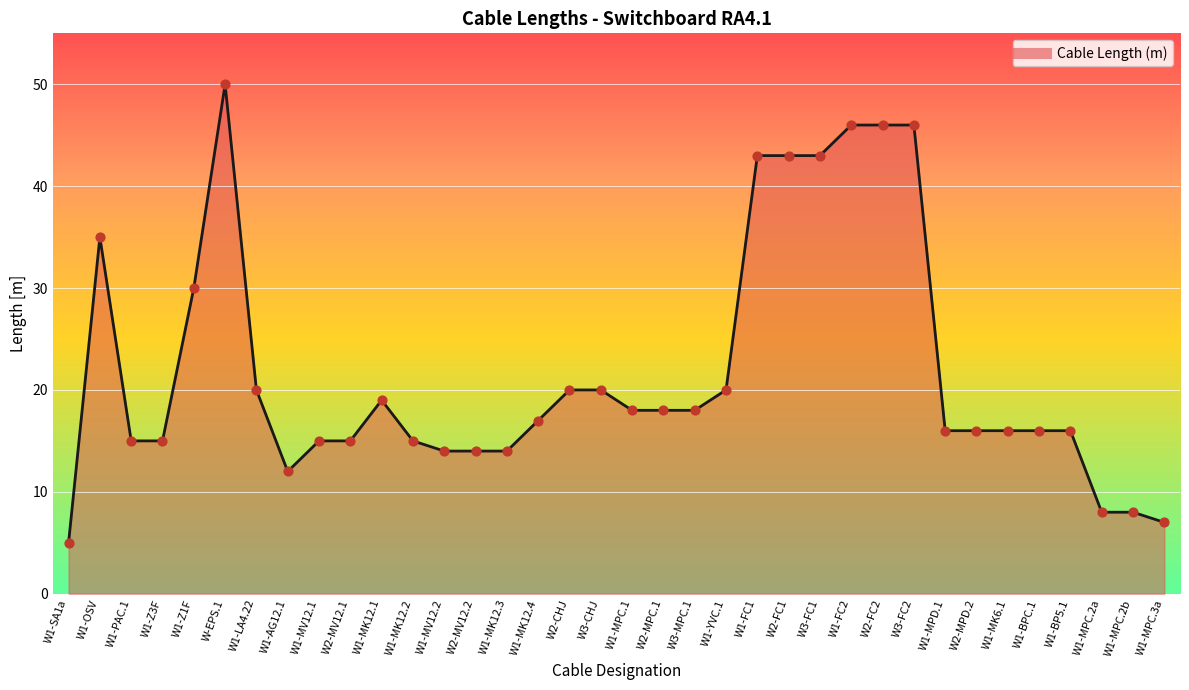

Approximately how many times larger is the value at W2-CHJ compared to W1-Z3F?

1.3